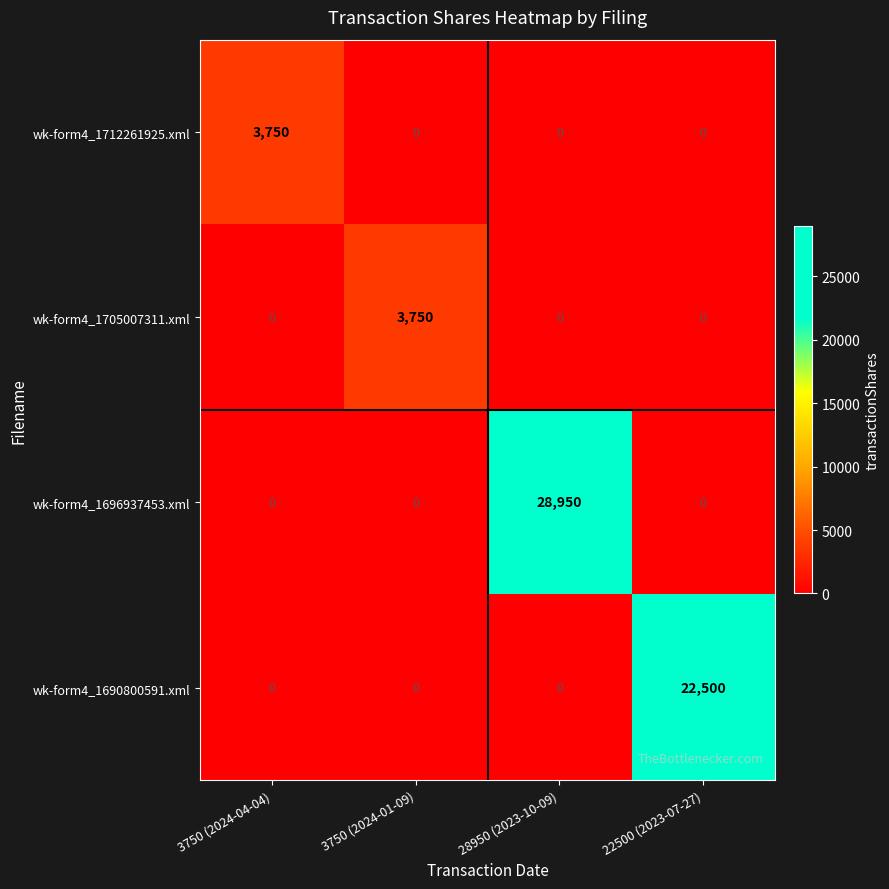

Count the wk-form4_1696937453.xml values in the range 0 to 28950.

4